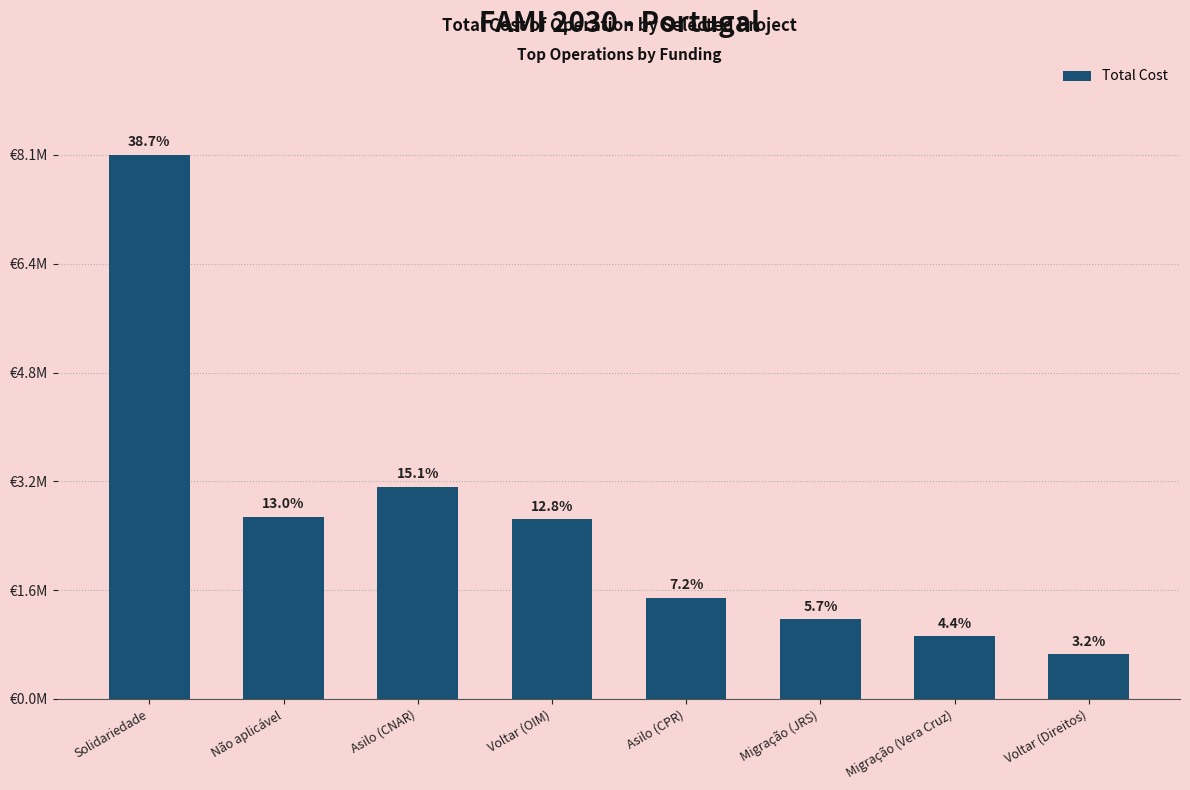

What is the difference between the values at Não aplicável and Migração (JRS)?

1515763.8